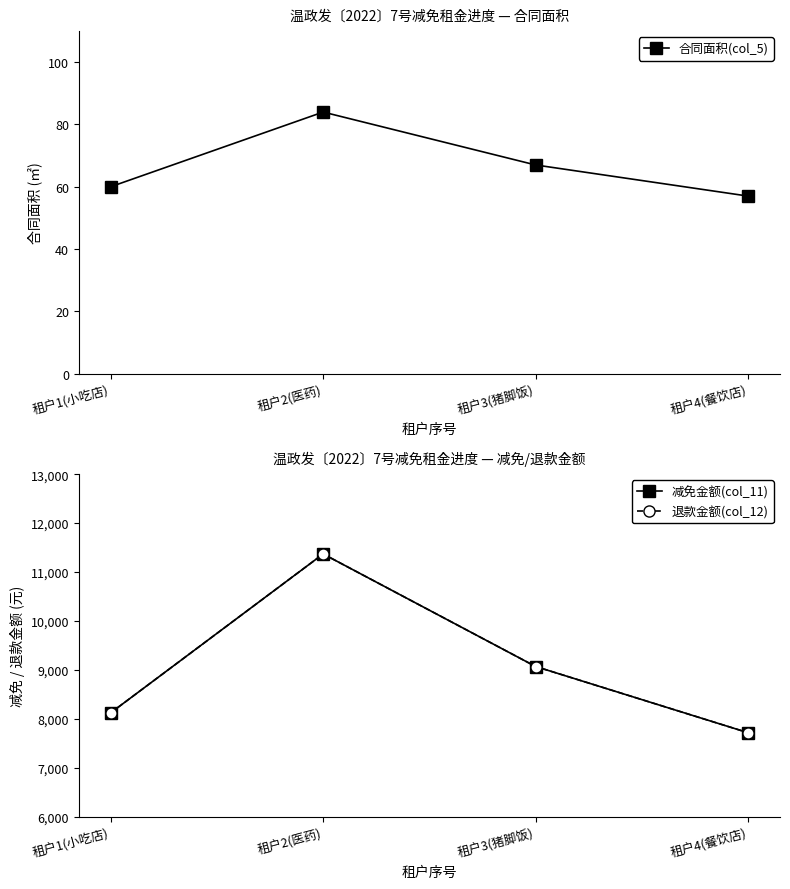

What is the difference between the second highest and minimum values in the 减免金额(col_11) series?

1353.6